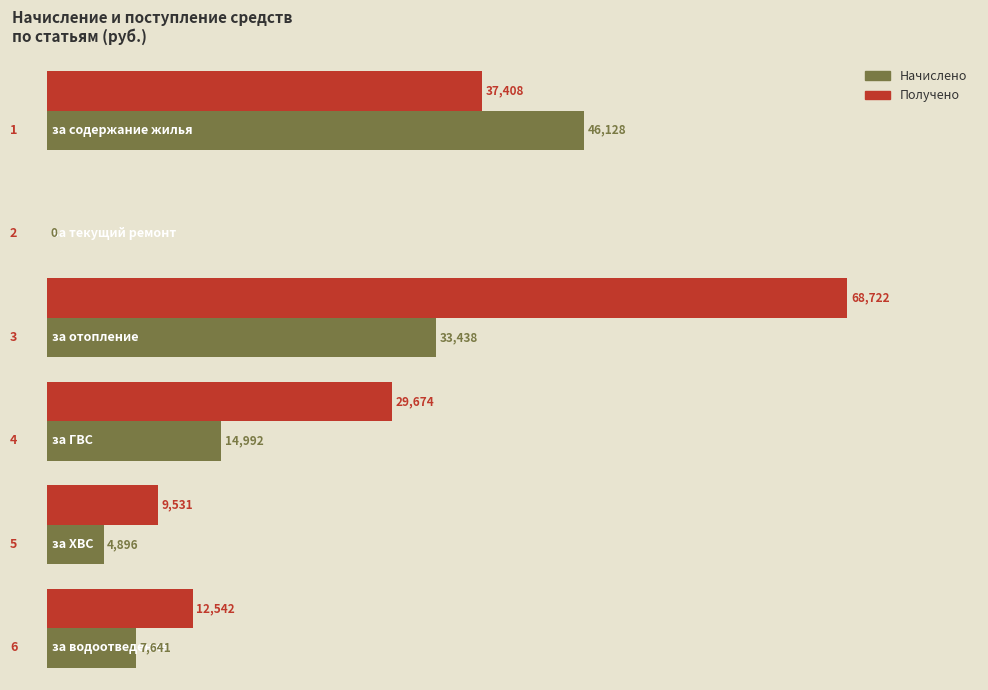

Which series has the largest total across all categories?

Получено